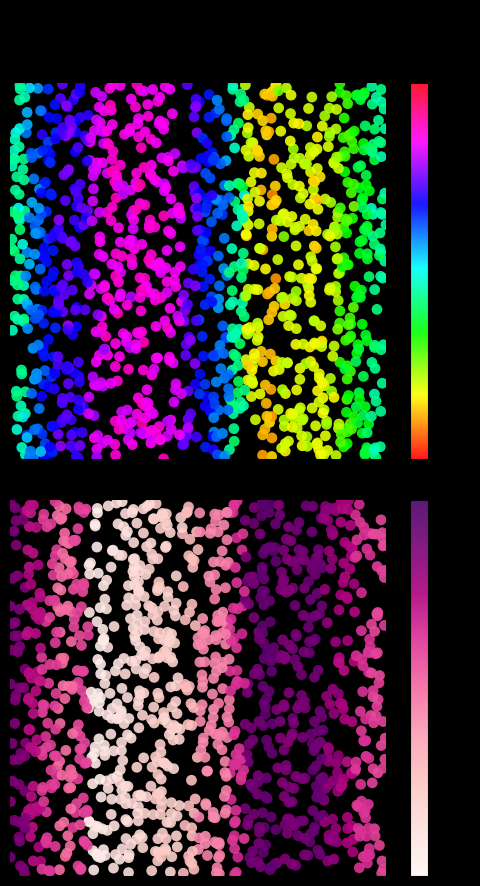

At 19:00, list the series in order from largest to smallest.

Humidade, Temperatura